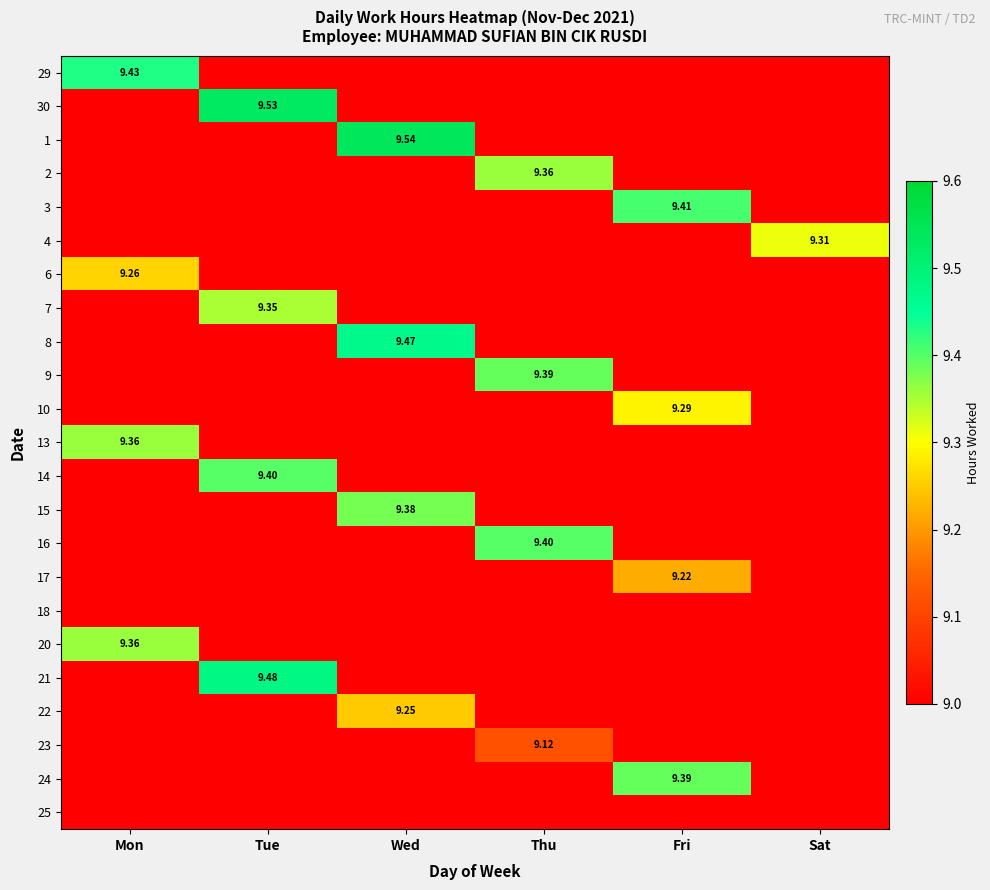

Is the value of 15 at Wed greater than the value of 1 at Wed?

No